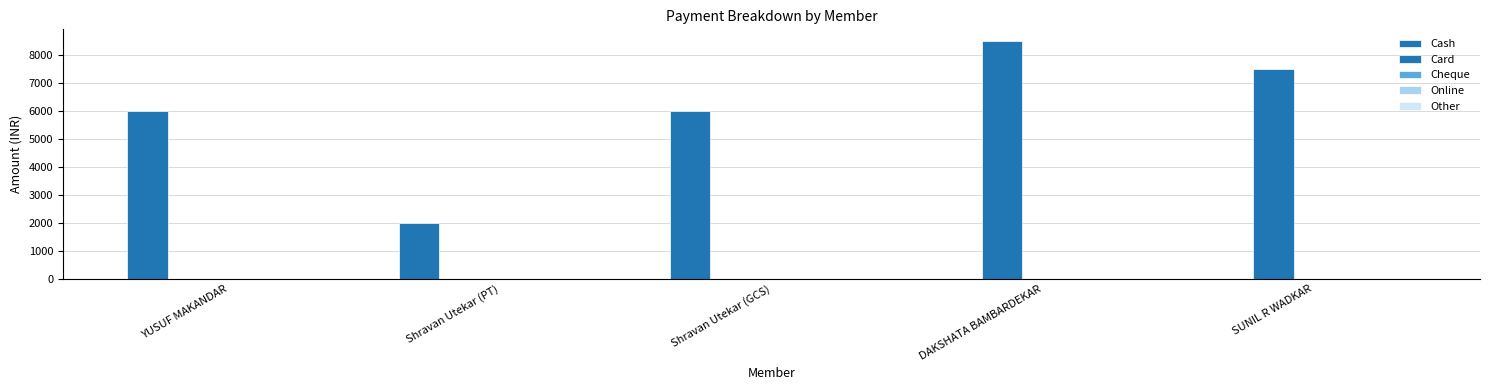

Are the bars grouped side by side (vs. stacked)?

Yes